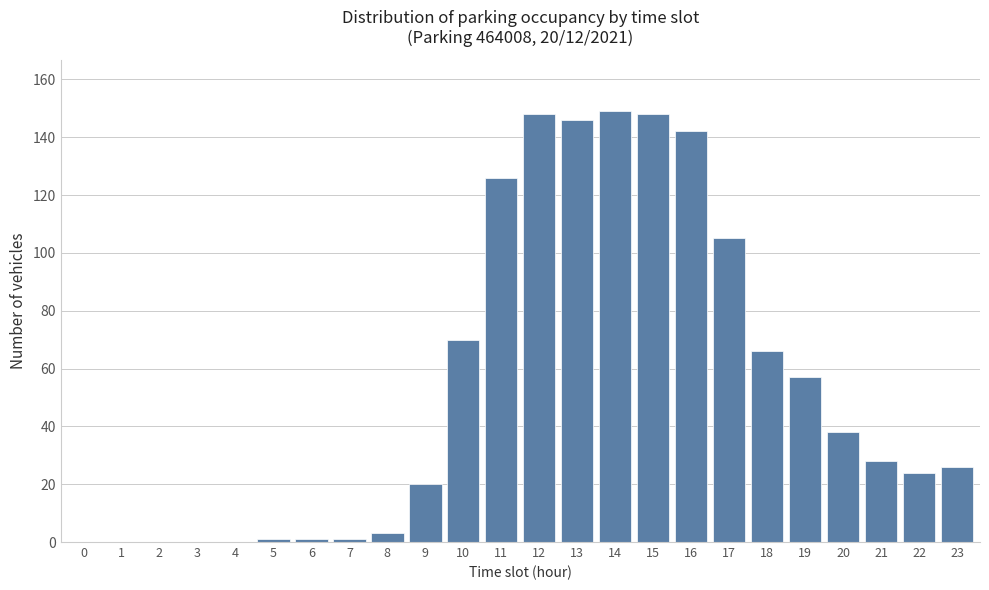

Reading left to right, extract all data points from this chart.

0=0	1=0	2=0	3=0	4=0	5=1	6=1	7=1	8=3	9=20	10=70	11=126	12=148	13=146	14=149	15=148	16=142	17=105	18=66	19=57	20=38	21=28	22=24	23=26